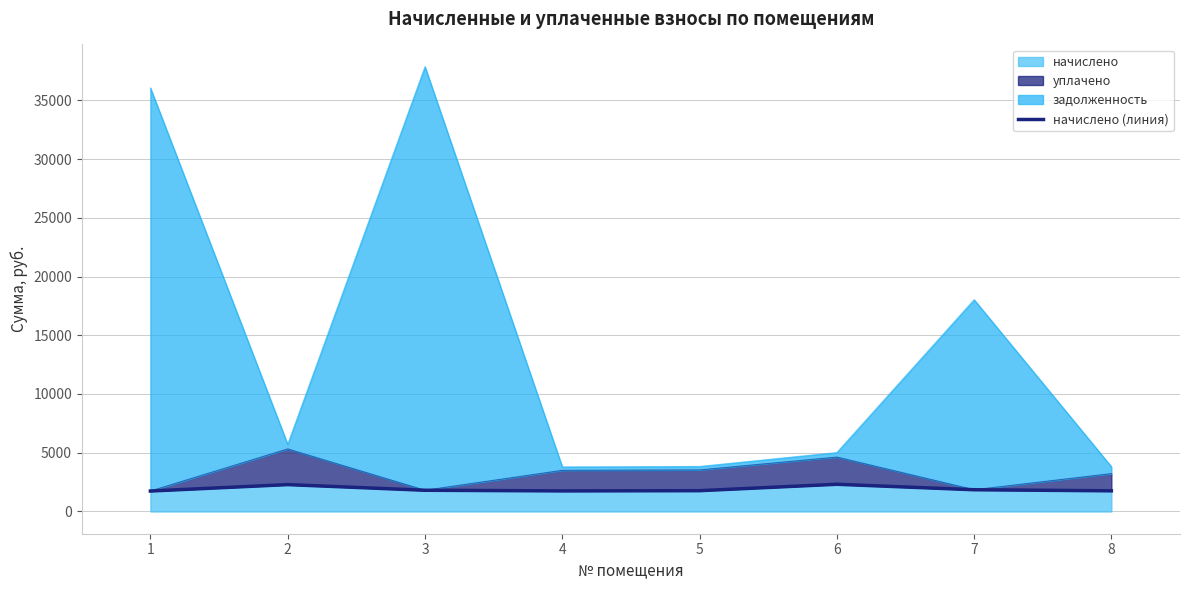

Does the chart have visible grid lines?

Yes